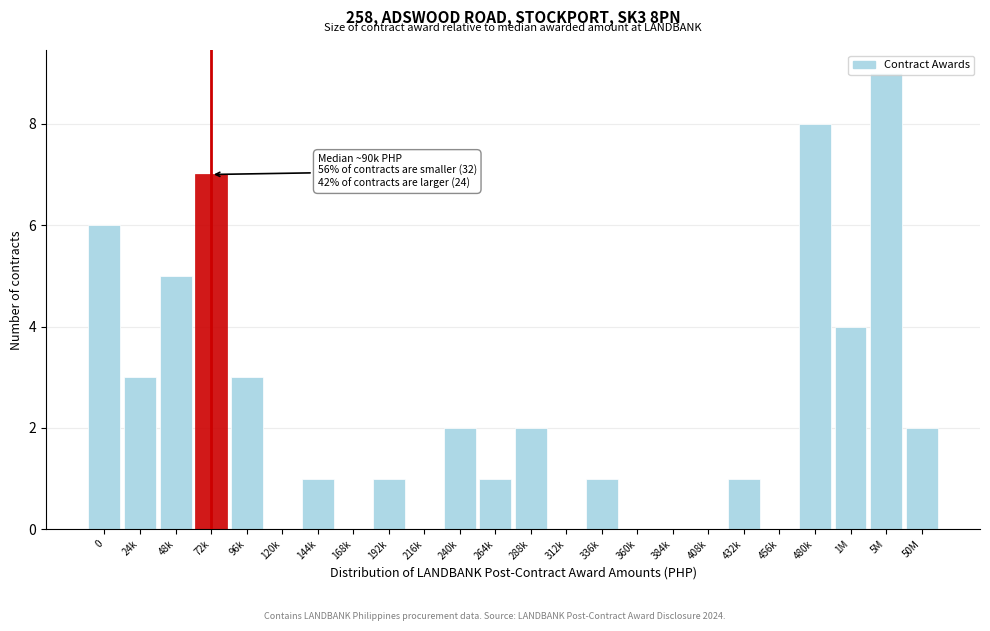

Read the value at 24k.

3